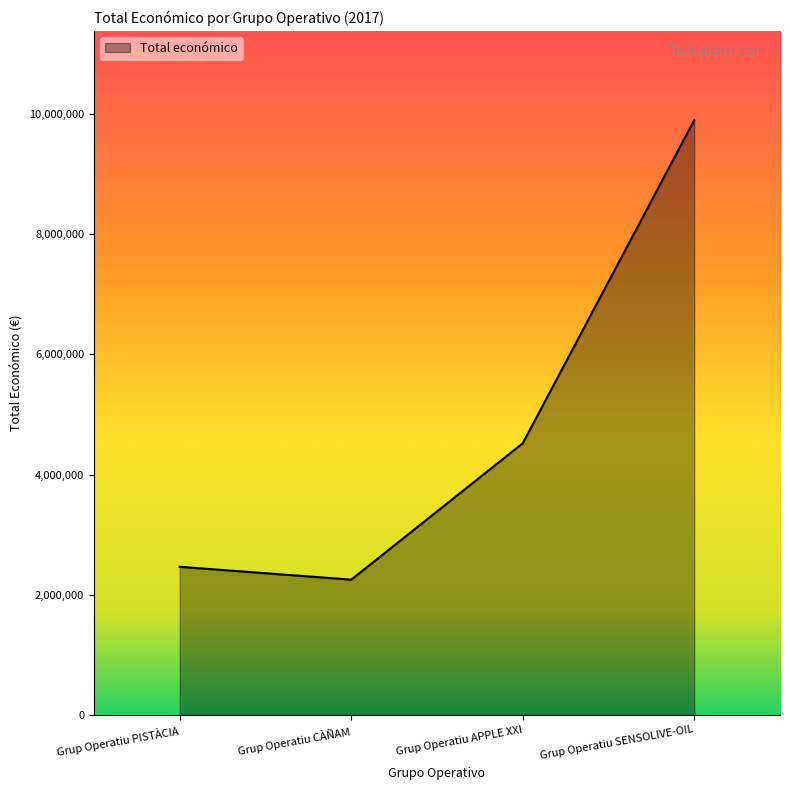

What is the sum of the values at Grup Operatiu PISTÀCIA and Grup Operatiu CÀÑAM?

4715246